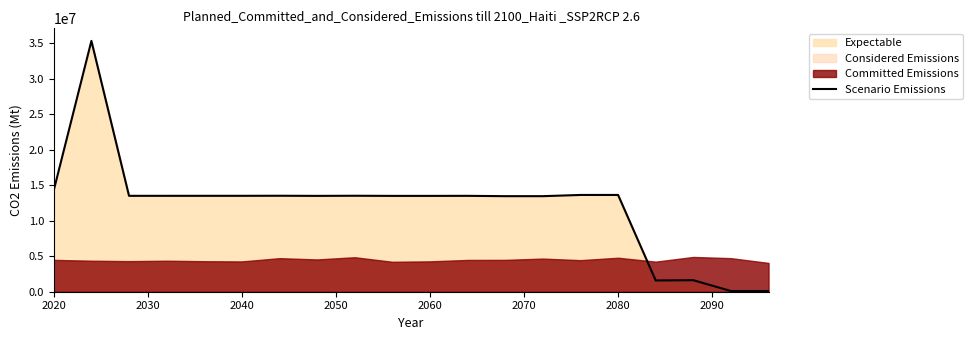

Does the chart display data point markers on the line(s)?

No